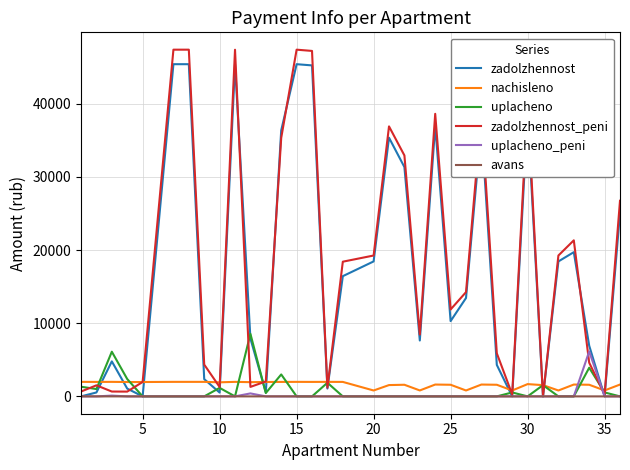

List the series in order of their peak value, lowest first.

avans, nachisleno, uplacheno_peni, uplacheno, zadolzhennost, zadolzhennost_peni